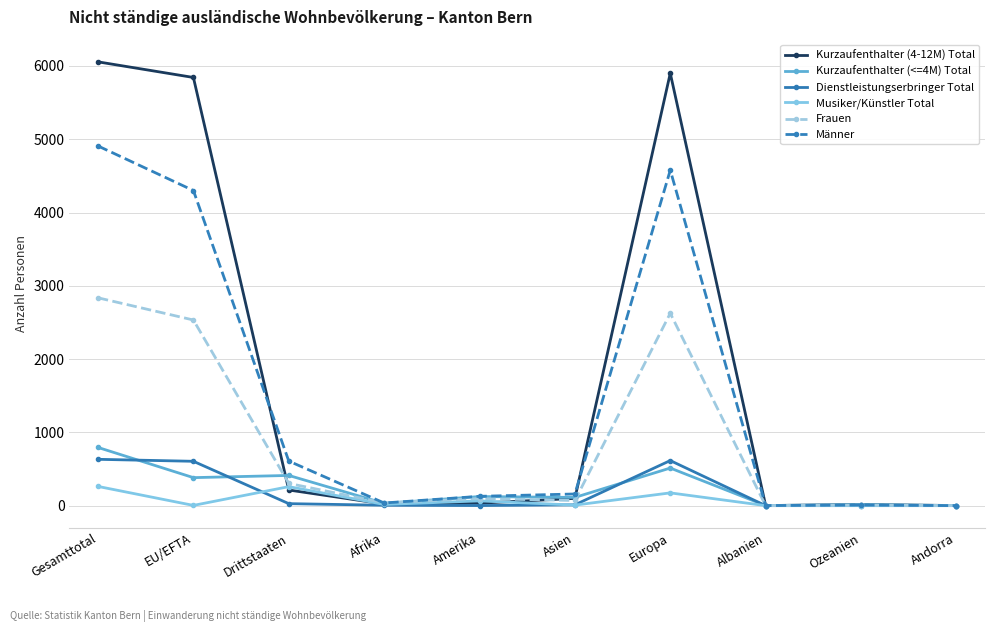

What is the maximum value shown in the chart?

6056